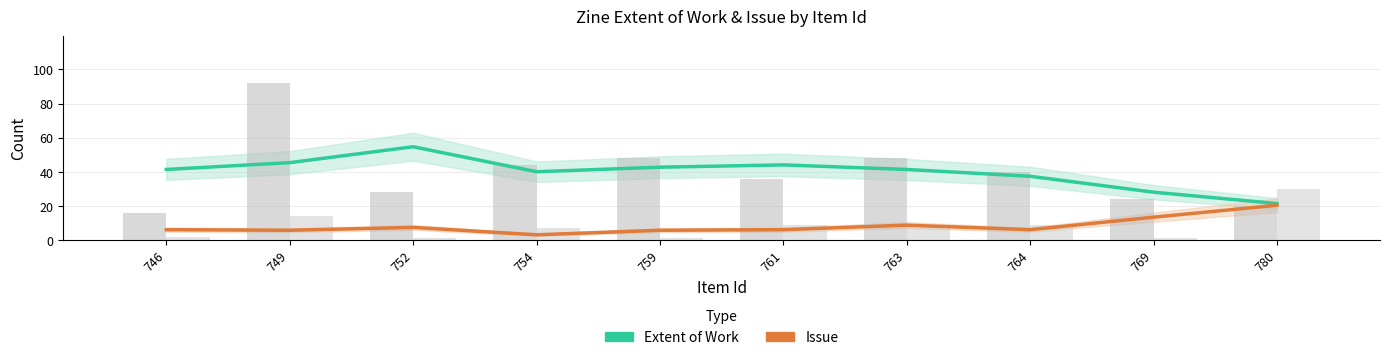

Reading right to left, transcribe all the data shown in this chart.

Extent of Work: 780=21.3	769=28.0	764=37.3	763=41.3	761=44.0	759=42.7	754=40.0	752=54.7	749=45.3	746=41.3
Issue: 780=20.3	769=13.3	764=6.0	763=8.7	761=6.0	759=5.7	754=3.0	752=7.3	749=5.7	746=6.0